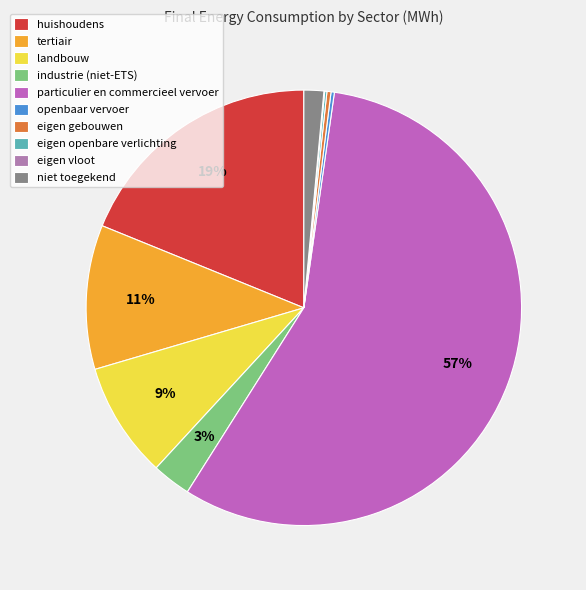

How many slices are in this pie chart?

10